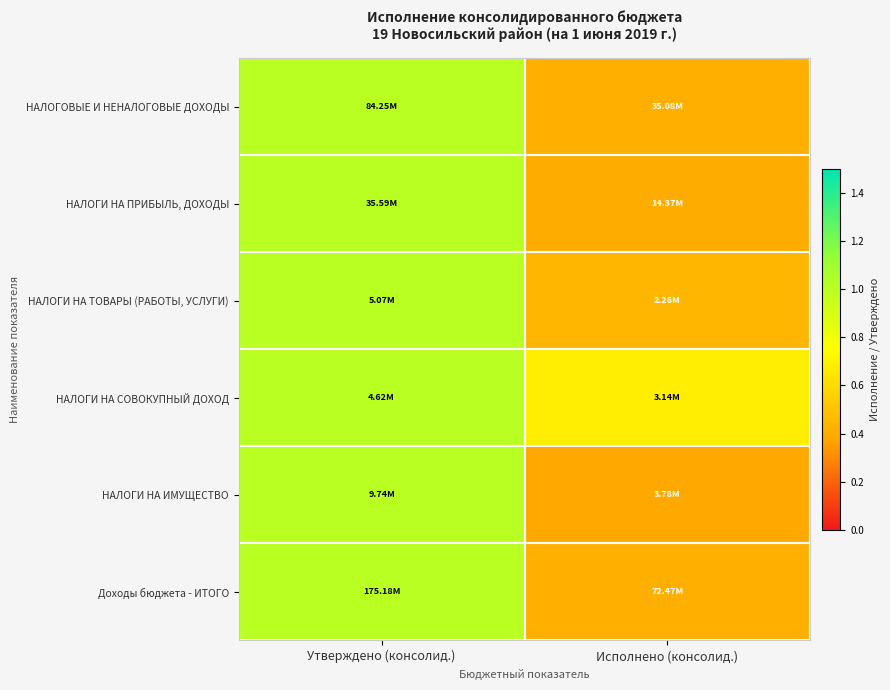

What is the greatest value displayed?

1.0